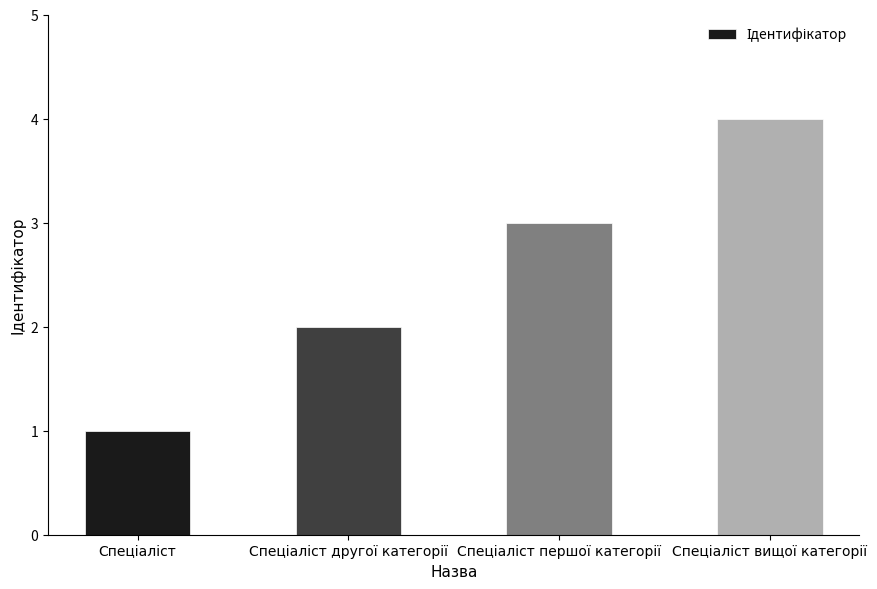

What is the difference between the maximum and minimum values?

3